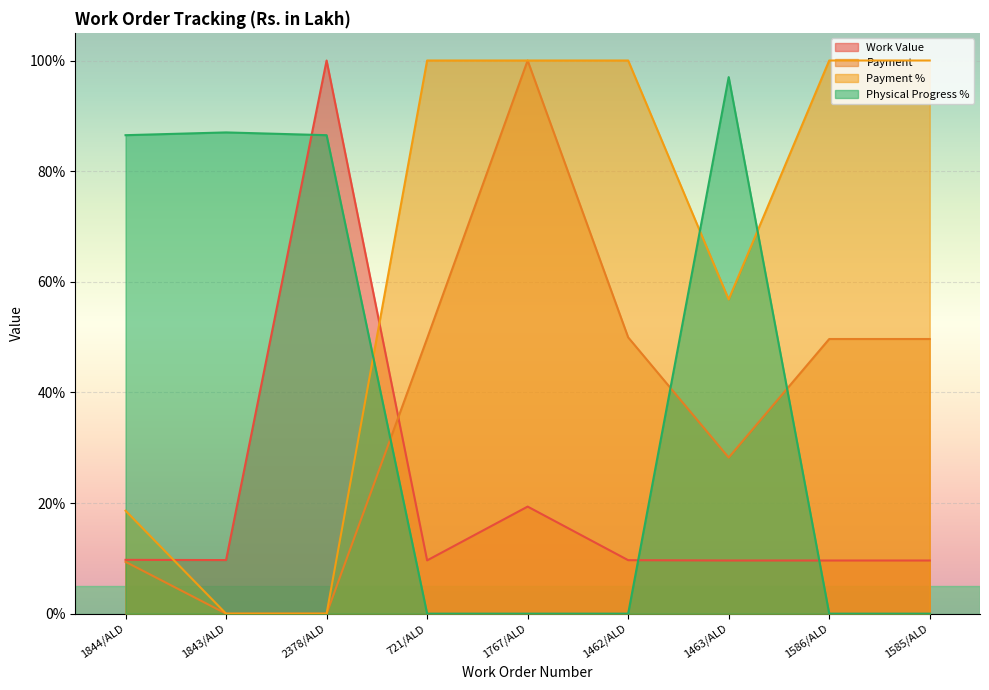

What is the value of the Work Value point at the 3rd from the left?

100.0